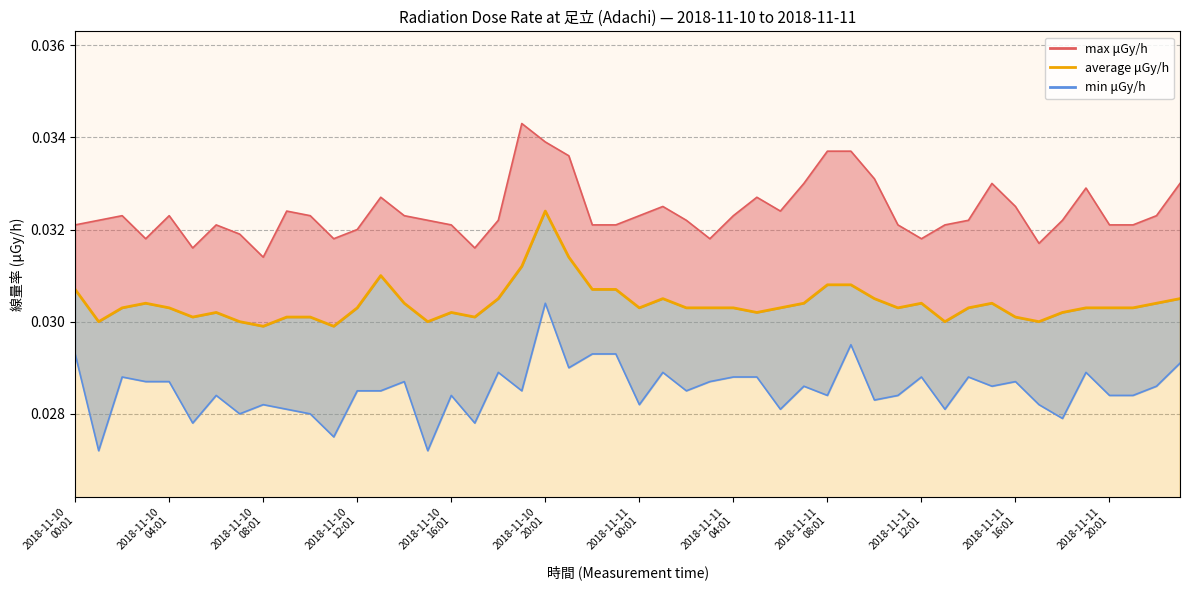

Rank the series by their average value, from highest to lowest.

max μGy/h, average μGy/h, min μGy/h